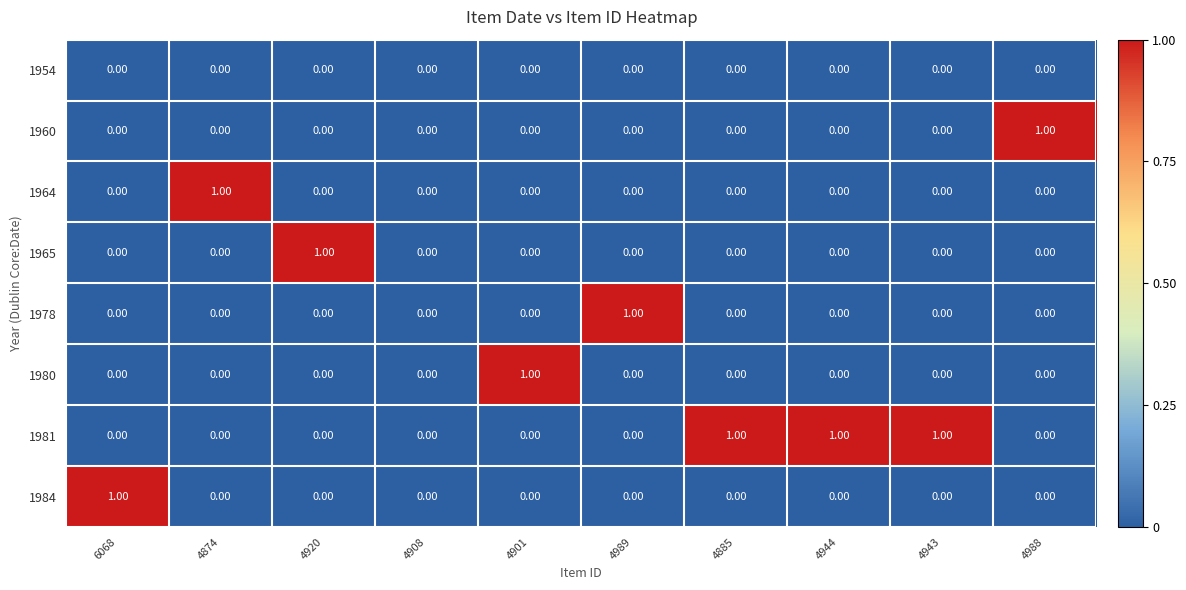

Which series changed the most between 4908 and 4901?

1980